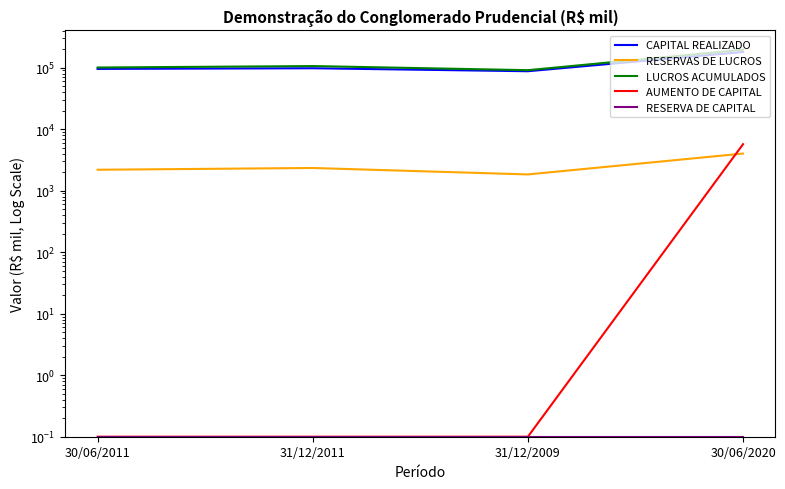

Which category has the lowest value in the AUMENTO DE CAPITAL series?

30/06/2011